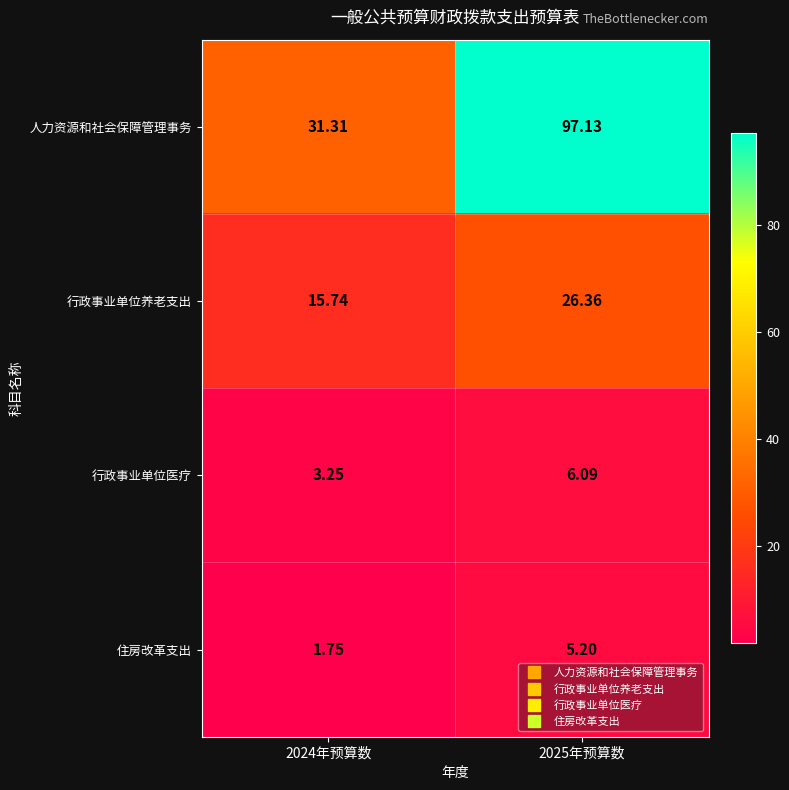

How many data points does each series have?

2